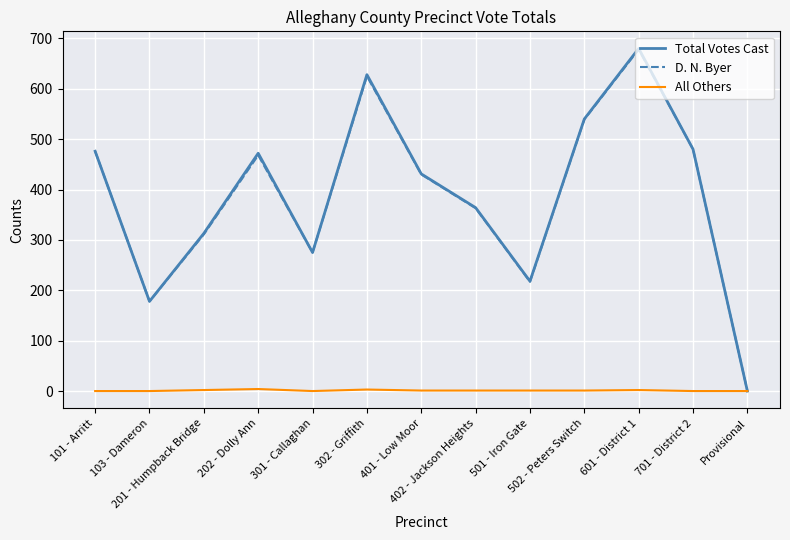

At which category does the chart reach its peak across all series?

601 - District 1